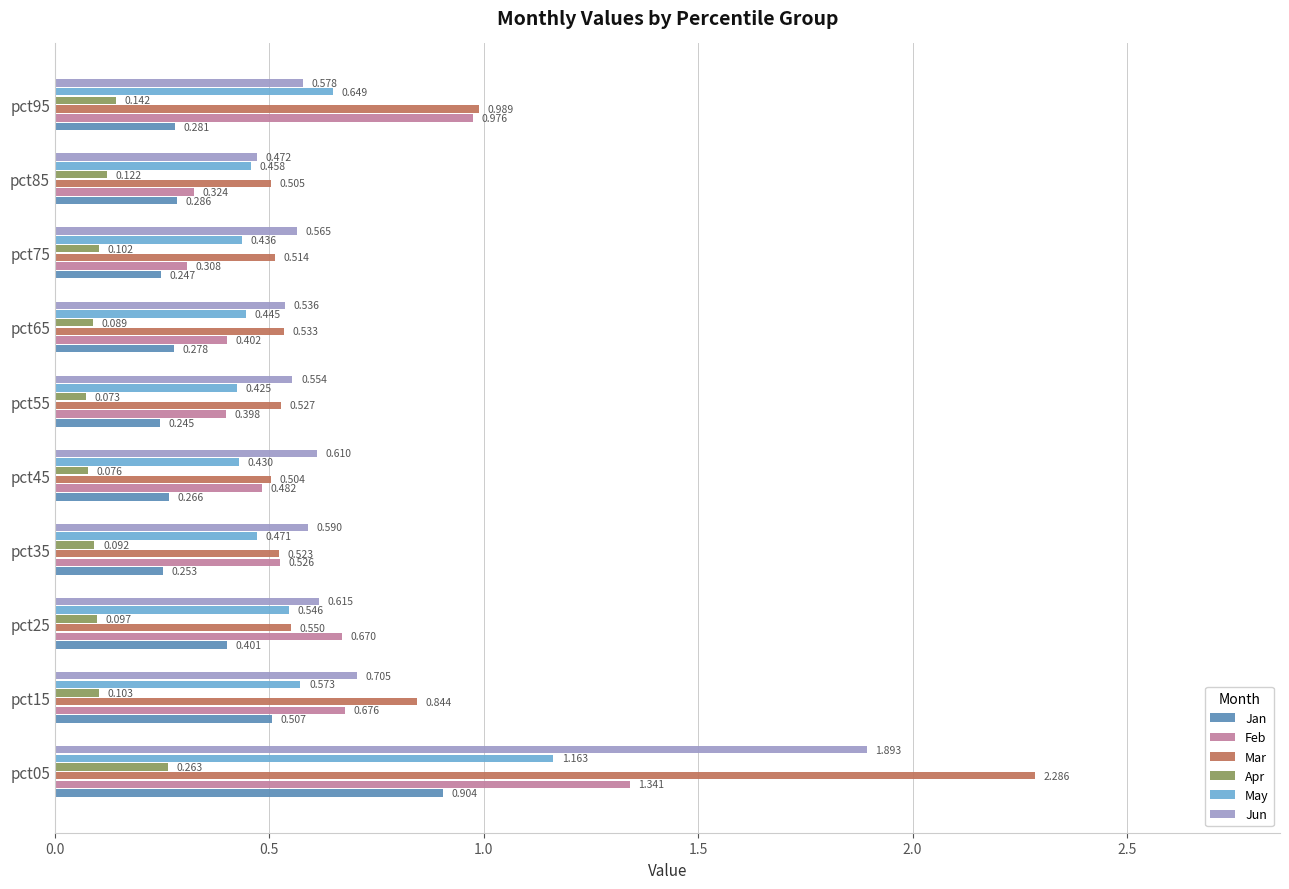

Count the number of categories in the chart.

10